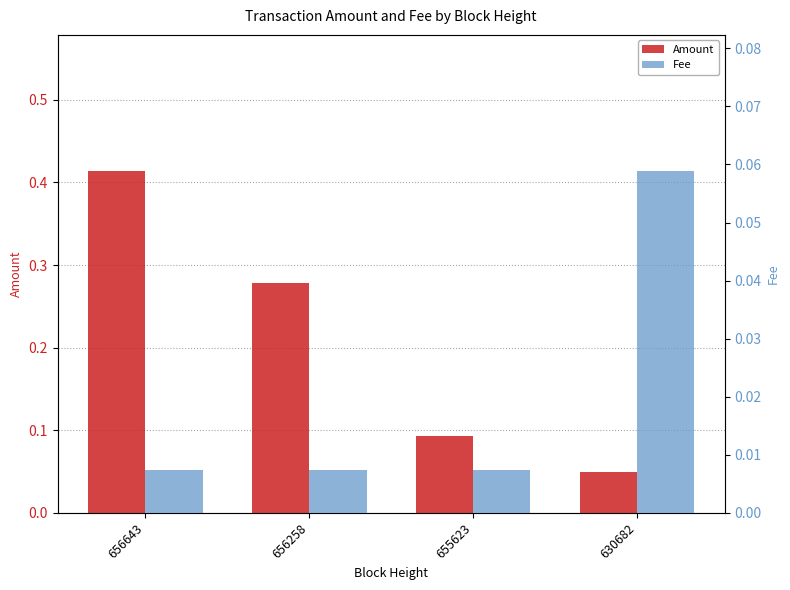

Reading left to right, extract all data points from this chart.

Amount: 0.4	0.3	0.1	0.1
Fee: 0.0	0.0	0.0	0.1